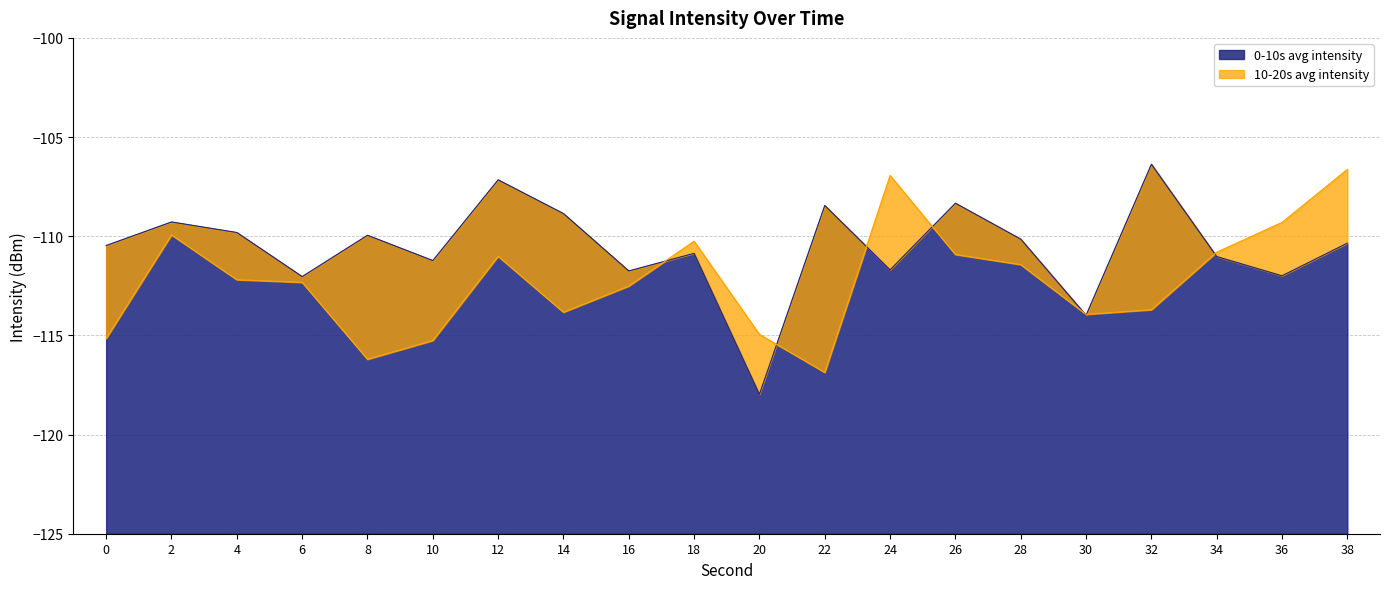

Reading left to right, transcribe all the data shown in this chart.

0-10s avg intensity: 0=-110.5	2=-109.3	4=-109.8	6=-112.0	8=-110.0	10=-111.2	12=-107.2	14=-108.9	16=-111.8	18=-110.9	20=-118.0	22=-108.4	24=-111.7	26=-108.3	28=-110.1	30=-114.0	32=-106.4	34=-111.0	36=-112.0	38=-110.3
10-20s avg intensity: 0=-115.2	2=-109.9	4=-112.2	6=-112.3	8=-116.2	10=-115.3	12=-111.0	14=-113.8	16=-112.5	18=-110.2	20=-114.9	22=-116.9	24=-106.9	26=-110.9	28=-111.4	30=-113.9	32=-113.7	34=-110.8	36=-109.3	38=-106.6